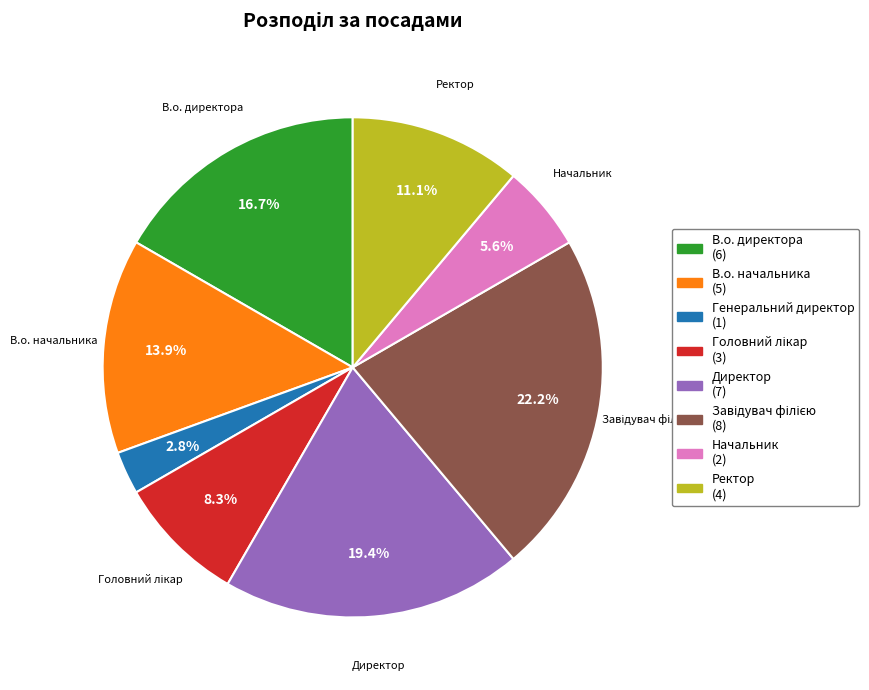

To the nearest percent, what percentage of the pie is Начальник?

6%